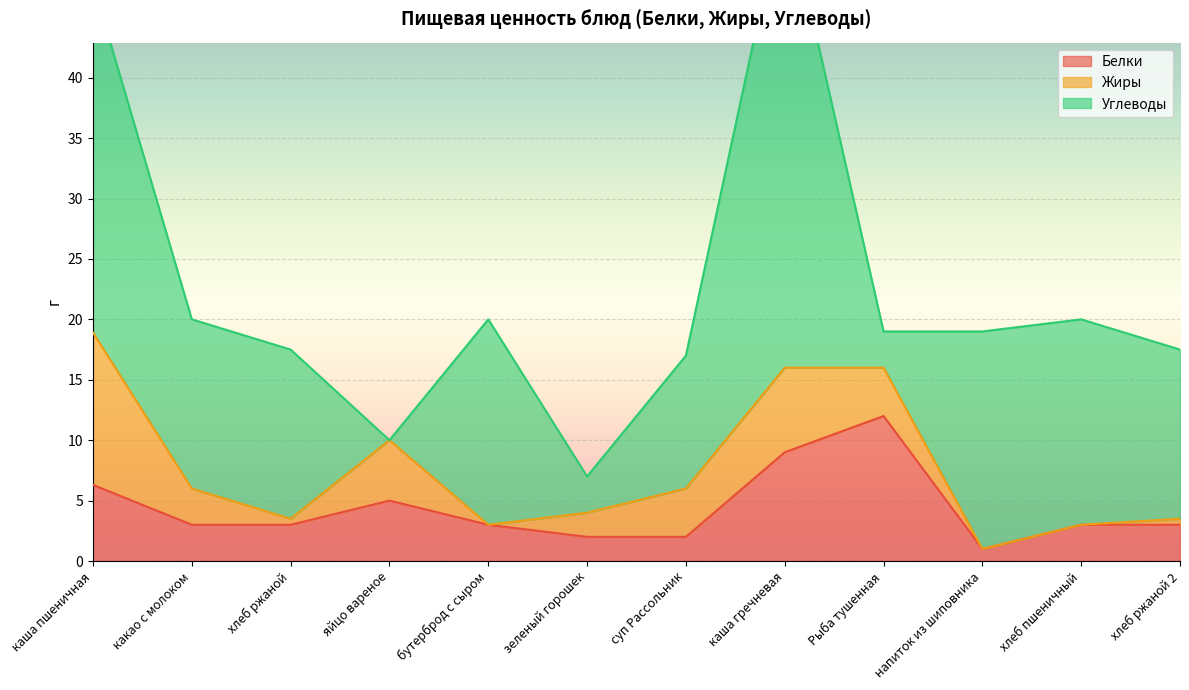

The Углеводы series shows 1.0 at зеленый горошек. True or false?

False